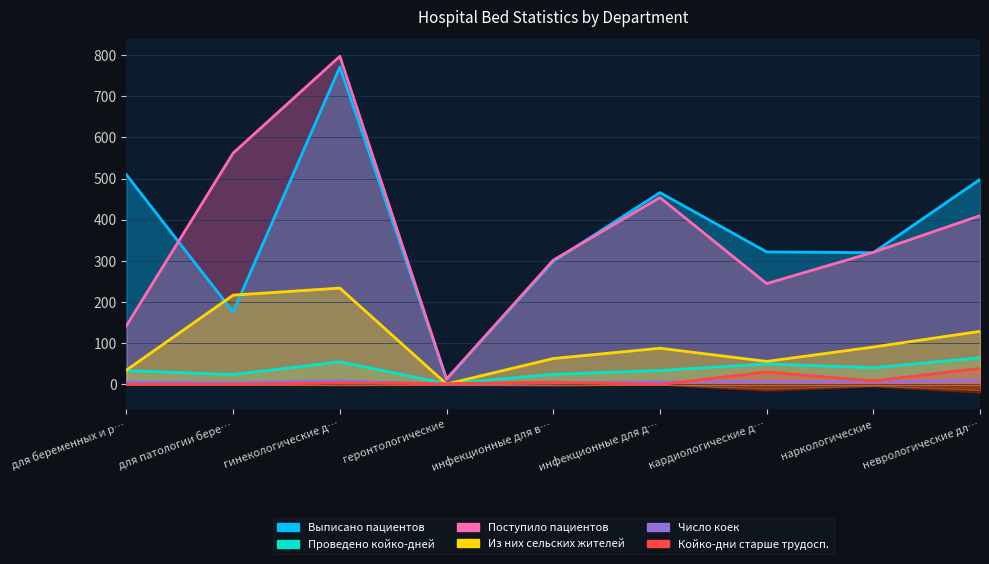

What is the difference between the highest and lowest values at кардиологические д…?

314.5